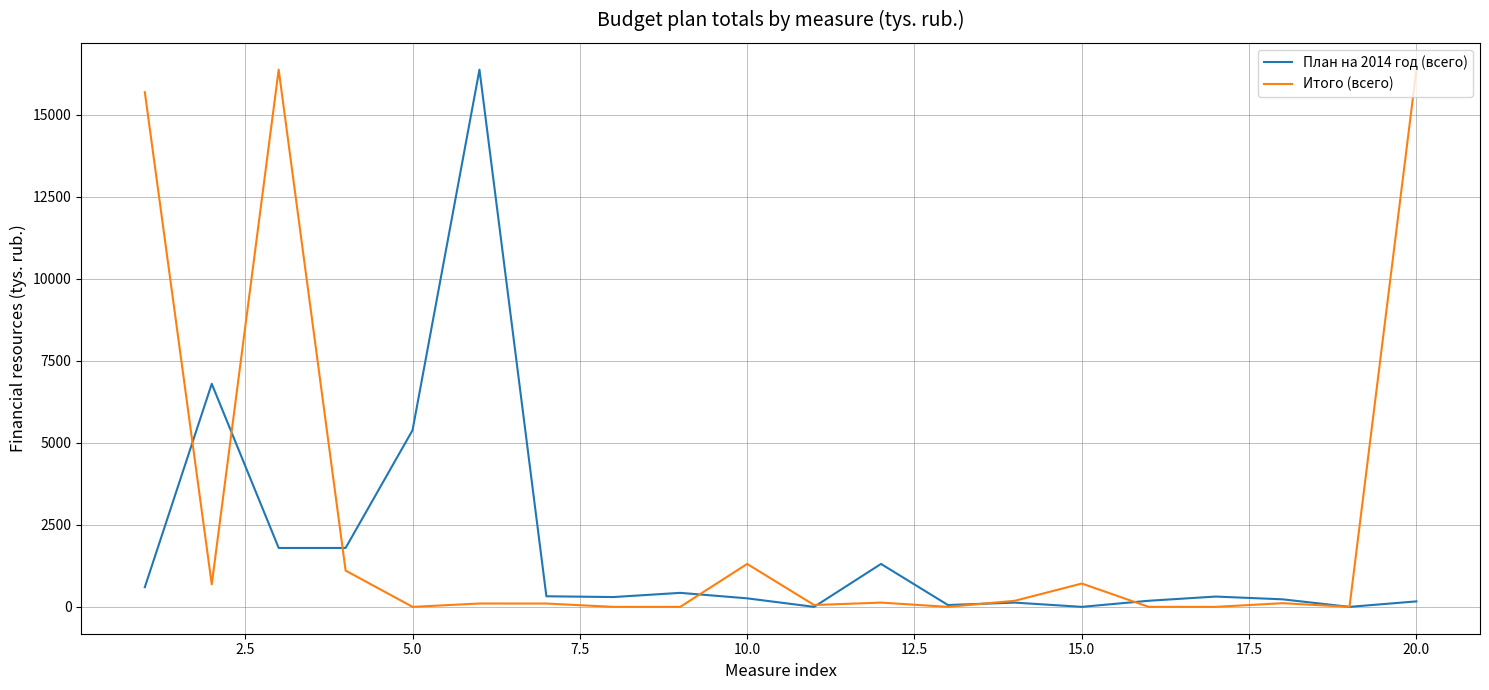

Which series has the largest total across all categories?

Итого (всего)